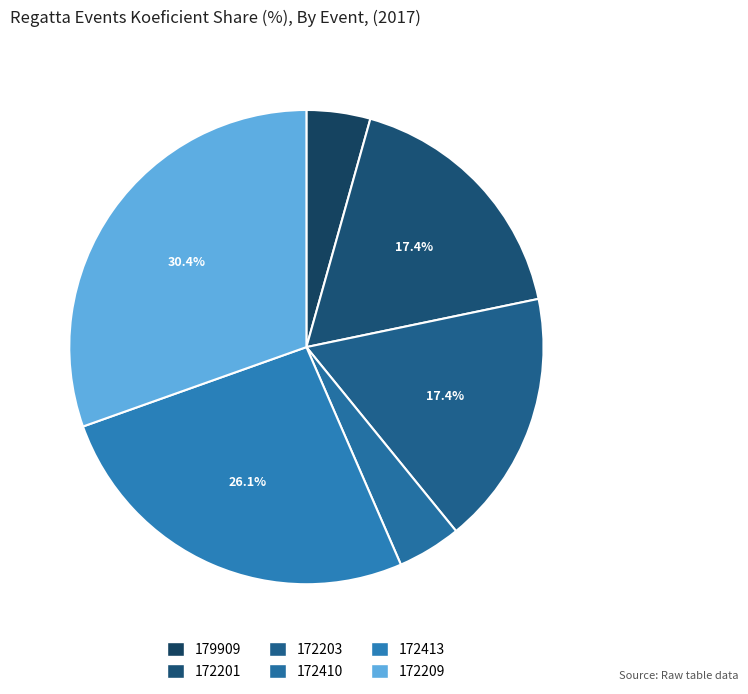

What percentage is the 172201 slice, to the nearest percent?

17%